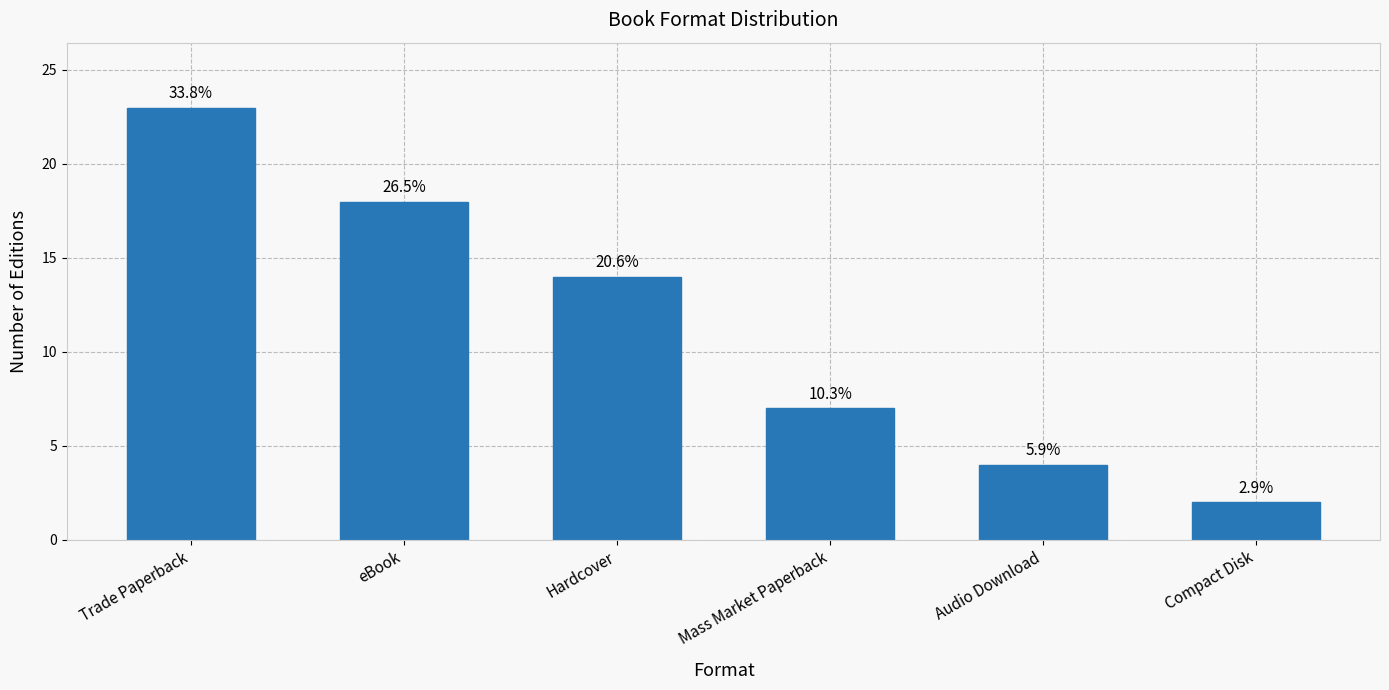

What is the difference between the values at Compact Disk and eBook?

16